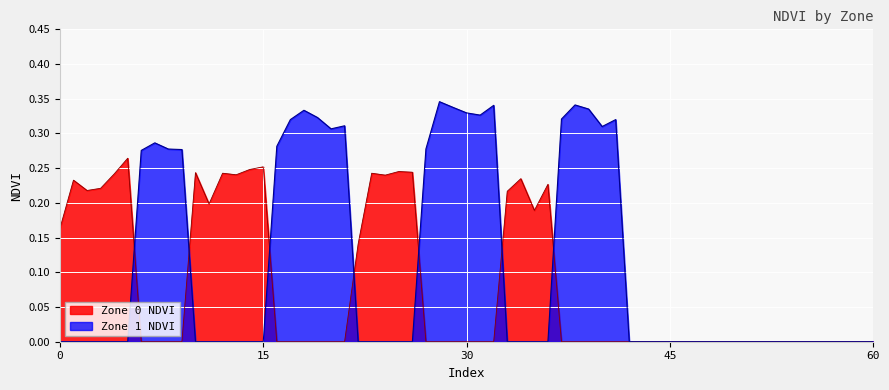

The value of Zone 1 NDVI at 9 is 0.3. True or false?

True